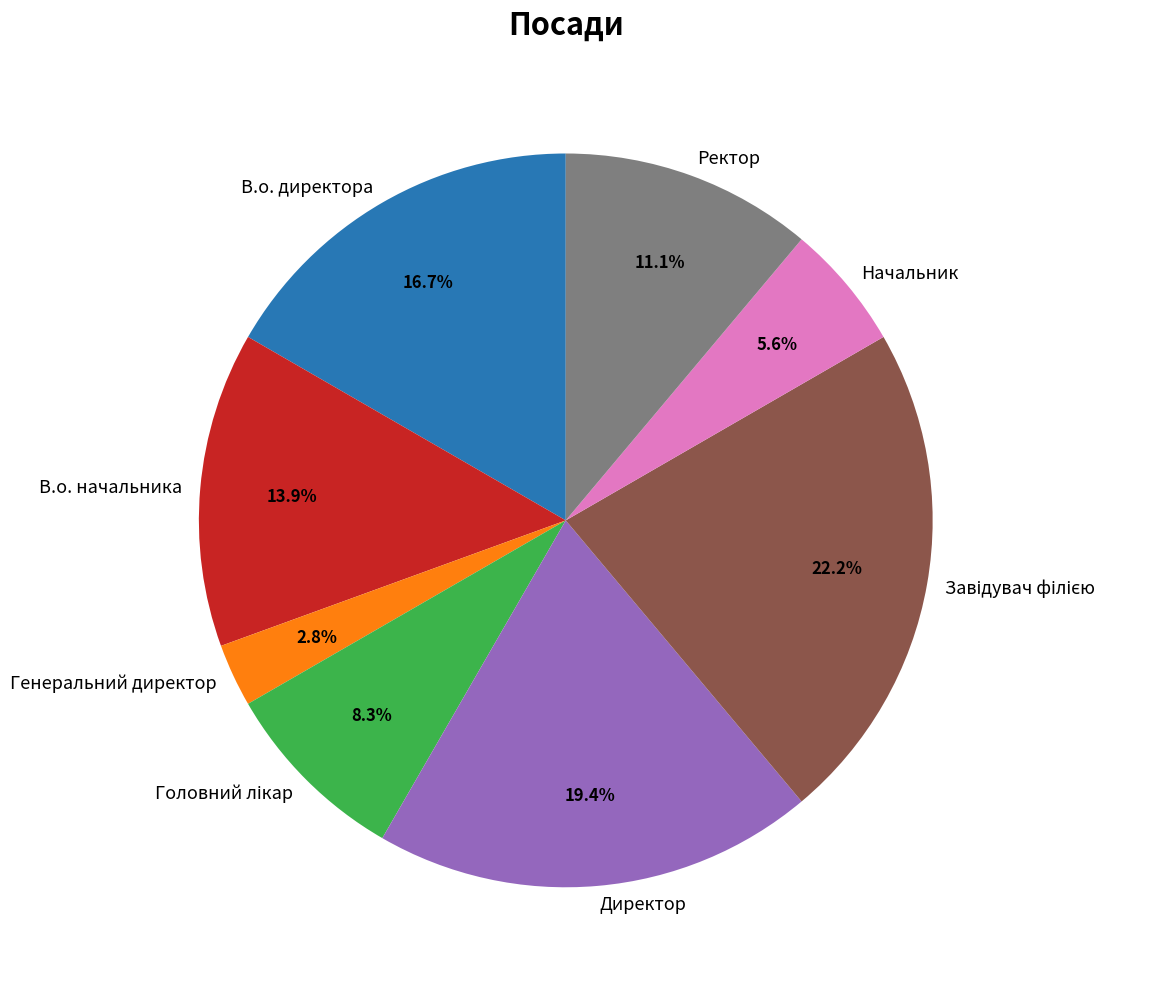

To the nearest percent, what is the average slice percentage?

12%